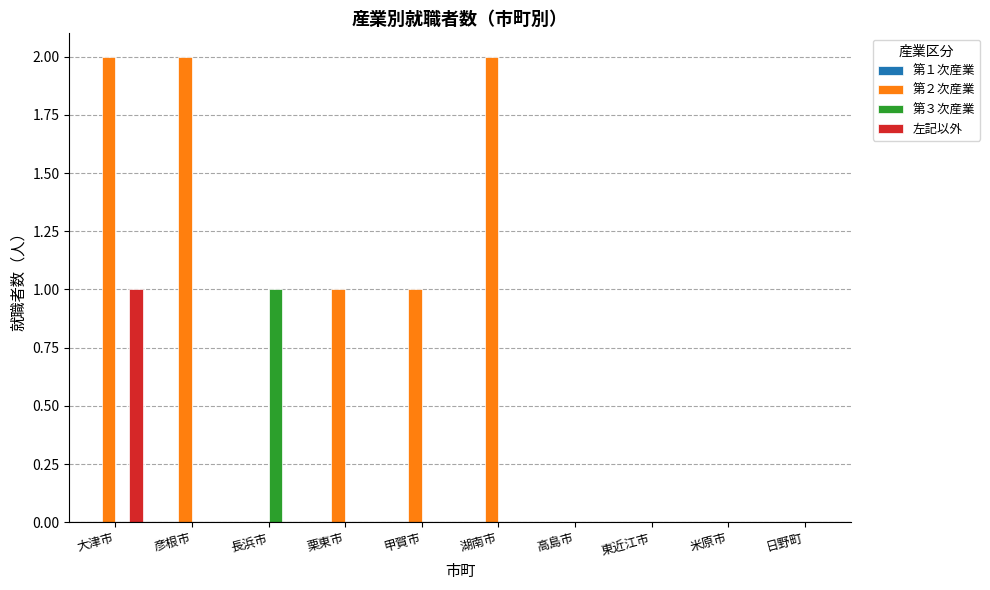

Are the bars horizontal?

No